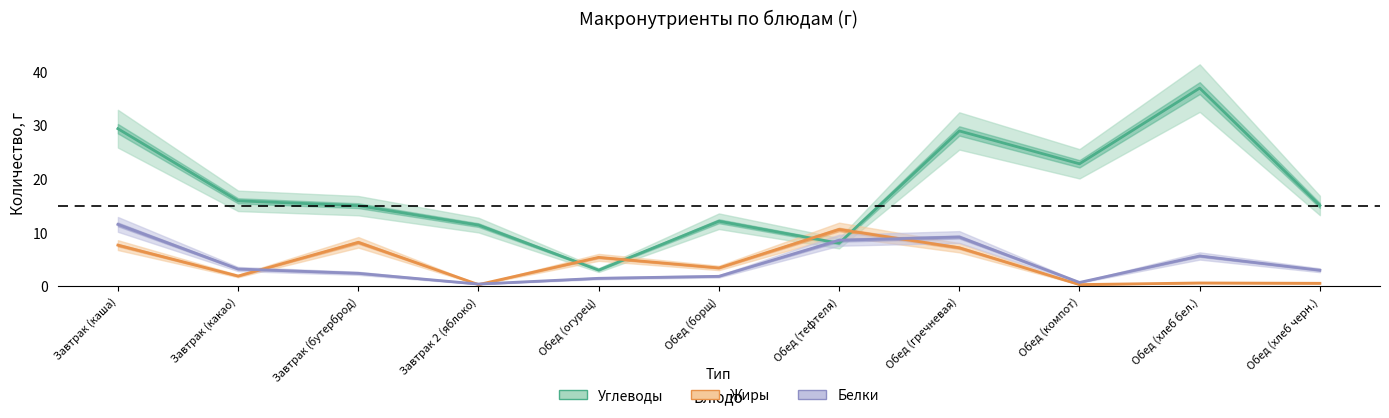

True or false: Белки has a value of 4.9 at Завтрак (какао).

False